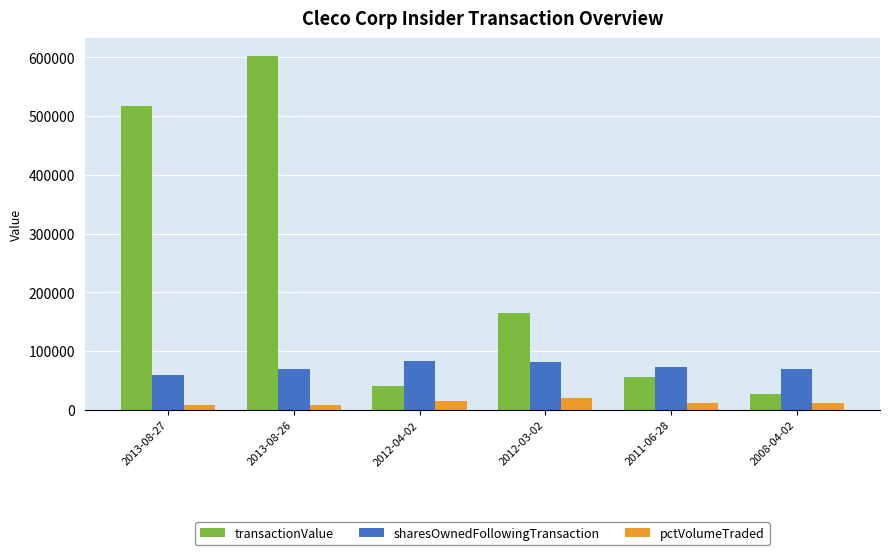

What is the difference between the second highest and minimum values in the sharesOwnedFollowingTransaction series?

21731